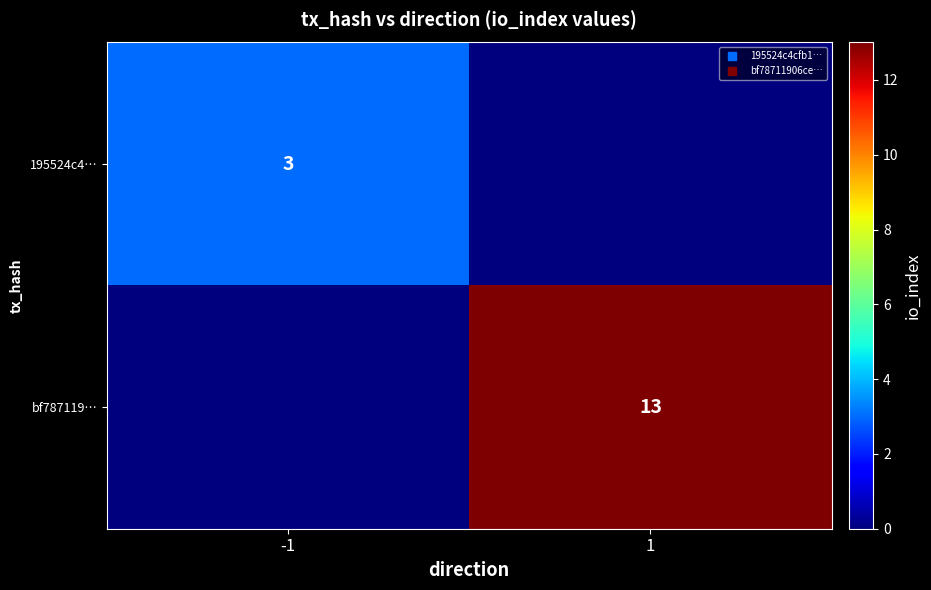

At which category is the sum across all series the highest?

1